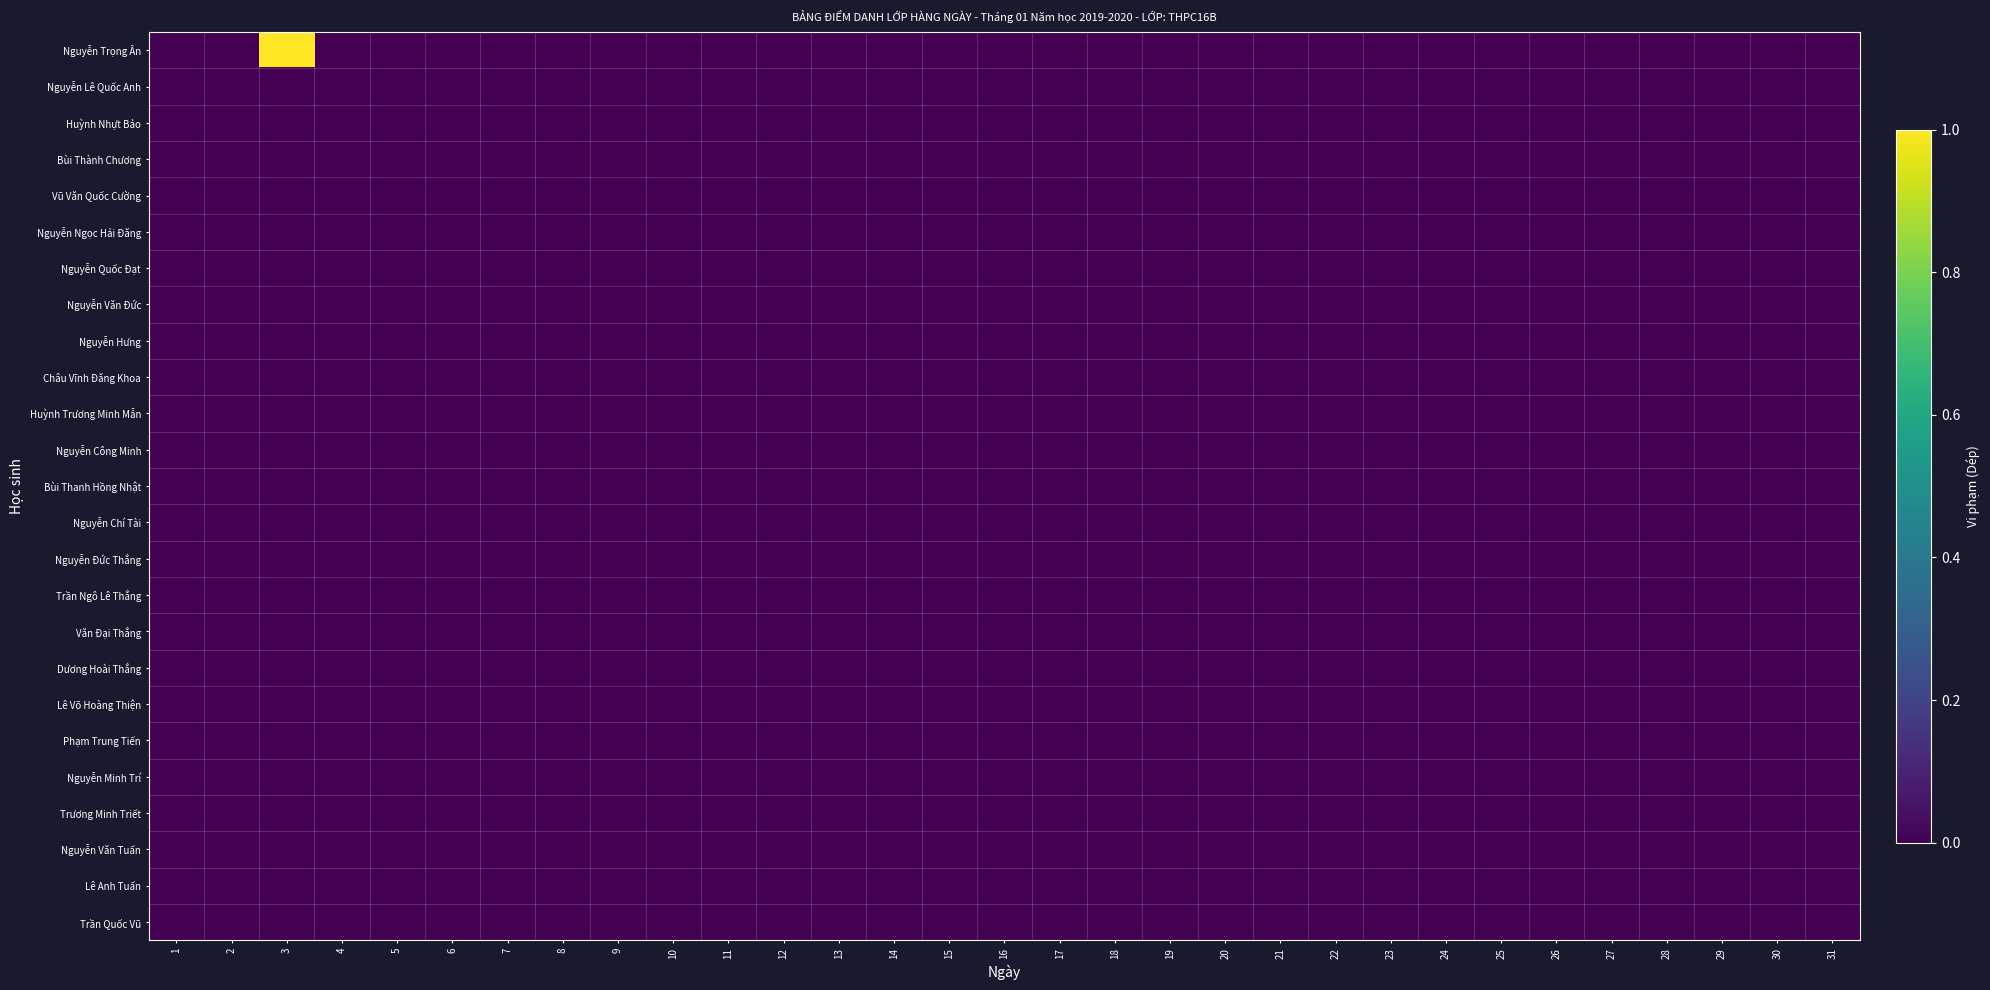

Reading left to right, extract all data points from this chart.

Nguyễn Trọng Ân: 1=0	2=0	3=1	4=0	5=0	6=0	7=0	8=0	9=0	10=0	11=0	12=0	13=0	14=0	15=0	16=0	17=0	18=0	19=0	20=0	21=0	22=0	23=0	24=0	25=0	26=0	27=0	28=0	29=0	30=0	31=0
Nguyễn Lê Quốc Anh: 1=0	2=0	3=0	4=0	5=0	6=0	7=0	8=0	9=0	10=0	11=0	12=0	13=0	14=0	15=0	16=0	17=0	18=0	19=0	20=0	21=0	22=0	23=0	24=0	25=0	26=0	27=0	28=0	29=0	30=0	31=0
Huỳnh Nhựt Bảo: 1=0	2=0	3=0	4=0	5=0	6=0	7=0	8=0	9=0	10=0	11=0	12=0	13=0	14=0	15=0	16=0	17=0	18=0	19=0	20=0	21=0	22=0	23=0	24=0	25=0	26=0	27=0	28=0	29=0	30=0	31=0
Bùi Thành Chương: 1=0	2=0	3=0	4=0	5=0	6=0	7=0	8=0	9=0	10=0	11=0	12=0	13=0	14=0	15=0	16=0	17=0	18=0	19=0	20=0	21=0	22=0	23=0	24=0	25=0	26=0	27=0	28=0	29=0	30=0	31=0
Vũ Văn Quốc Cường: 1=0	2=0	3=0	4=0	5=0	6=0	7=0	8=0	9=0	10=0	11=0	12=0	13=0	14=0	15=0	16=0	17=0	18=0	19=0	20=0	21=0	22=0	23=0	24=0	25=0	26=0	27=0	28=0	29=0	30=0	31=0
Nguyễn Ngọc Hải Đăng: 1=0	2=0	3=0	4=0	5=0	6=0	7=0	8=0	9=0	10=0	11=0	12=0	13=0	14=0	15=0	16=0	17=0	18=0	19=0	20=0	21=0	22=0	23=0	24=0	25=0	26=0	27=0	28=0	29=0	30=0	31=0
Nguyễn Quốc Đạt: 1=0	2=0	3=0	4=0	5=0	6=0	7=0	8=0	9=0	10=0	11=0	12=0	13=0	14=0	15=0	16=0	17=0	18=0	19=0	20=0	21=0	22=0	23=0	24=0	25=0	26=0	27=0	28=0	29=0	30=0	31=0
Nguyễn Văn Đức: 1=0	2=0	3=0	4=0	5=0	6=0	7=0	8=0	9=0	10=0	11=0	12=0	13=0	14=0	15=0	16=0	17=0	18=0	19=0	20=0	21=0	22=0	23=0	24=0	25=0	26=0	27=0	28=0	29=0	30=0	31=0
Nguyễn Hưng: 1=0	2=0	3=0	4=0	5=0	6=0	7=0	8=0	9=0	10=0	11=0	12=0	13=0	14=0	15=0	16=0	17=0	18=0	19=0	20=0	21=0	22=0	23=0	24=0	25=0	26=0	27=0	28=0	29=0	30=0	31=0
Châu Vĩnh Đăng Khoa: 1=0	2=0	3=0	4=0	5=0	6=0	7=0	8=0	9=0	10=0	11=0	12=0	13=0	14=0	15=0	16=0	17=0	18=0	19=0	20=0	21=0	22=0	23=0	24=0	25=0	26=0	27=0	28=0	29=0	30=0	31=0
Huỳnh Trương Minh Mẫn: 1=0	2=0	3=0	4=0	5=0	6=0	7=0	8=0	9=0	10=0	11=0	12=0	13=0	14=0	15=0	16=0	17=0	18=0	19=0	20=0	21=0	22=0	23=0	24=0	25=0	26=0	27=0	28=0	29=0	30=0	31=0
Nguyễn Công Minh: 1=0	2=0	3=0	4=0	5=0	6=0	7=0	8=0	9=0	10=0	11=0	12=0	13=0	14=0	15=0	16=0	17=0	18=0	19=0	20=0	21=0	22=0	23=0	24=0	25=0	26=0	27=0	28=0	29=0	30=0	31=0
Bùi Thanh Hồng Nhật: 1=0	2=0	3=0	4=0	5=0	6=0	7=0	8=0	9=0	10=0	11=0	12=0	13=0	14=0	15=0	16=0	17=0	18=0	19=0	20=0	21=0	22=0	23=0	24=0	25=0	26=0	27=0	28=0	29=0	30=0	31=0
Nguyễn Chí Tài: 1=0	2=0	3=0	4=0	5=0	6=0	7=0	8=0	9=0	10=0	11=0	12=0	13=0	14=0	15=0	16=0	17=0	18=0	19=0	20=0	21=0	22=0	23=0	24=0	25=0	26=0	27=0	28=0	29=0	30=0	31=0
Nguyễn Đức Thắng: 1=0	2=0	3=0	4=0	5=0	6=0	7=0	8=0	9=0	10=0	11=0	12=0	13=0	14=0	15=0	16=0	17=0	18=0	19=0	20=0	21=0	22=0	23=0	24=0	25=0	26=0	27=0	28=0	29=0	30=0	31=0
Trần Ngô Lê Thắng: 1=0	2=0	3=0	4=0	5=0	6=0	7=0	8=0	9=0	10=0	11=0	12=0	13=0	14=0	15=0	16=0	17=0	18=0	19=0	20=0	21=0	22=0	23=0	24=0	25=0	26=0	27=0	28=0	29=0	30=0	31=0
Văn Đại Thắng: 1=0	2=0	3=0	4=0	5=0	6=0	7=0	8=0	9=0	10=0	11=0	12=0	13=0	14=0	15=0	16=0	17=0	18=0	19=0	20=0	21=0	22=0	23=0	24=0	25=0	26=0	27=0	28=0	29=0	30=0	31=0
Dương Hoài Thắng: 1=0	2=0	3=0	4=0	5=0	6=0	7=0	8=0	9=0	10=0	11=0	12=0	13=0	14=0	15=0	16=0	17=0	18=0	19=0	20=0	21=0	22=0	23=0	24=0	25=0	26=0	27=0	28=0	29=0	30=0	31=0
Lê Võ Hoàng Thiện: 1=0	2=0	3=0	4=0	5=0	6=0	7=0	8=0	9=0	10=0	11=0	12=0	13=0	14=0	15=0	16=0	17=0	18=0	19=0	20=0	21=0	22=0	23=0	24=0	25=0	26=0	27=0	28=0	29=0	30=0	31=0
Phạm Trung Tiến: 1=0	2=0	3=0	4=0	5=0	6=0	7=0	8=0	9=0	10=0	11=0	12=0	13=0	14=0	15=0	16=0	17=0	18=0	19=0	20=0	21=0	22=0	23=0	24=0	25=0	26=0	27=0	28=0	29=0	30=0	31=0
Nguyễn Minh Trí: 1=0	2=0	3=0	4=0	5=0	6=0	7=0	8=0	9=0	10=0	11=0	12=0	13=0	14=0	15=0	16=0	17=0	18=0	19=0	20=0	21=0	22=0	23=0	24=0	25=0	26=0	27=0	28=0	29=0	30=0	31=0
Trương Minh Triết: 1=0	2=0	3=0	4=0	5=0	6=0	7=0	8=0	9=0	10=0	11=0	12=0	13=0	14=0	15=0	16=0	17=0	18=0	19=0	20=0	21=0	22=0	23=0	24=0	25=0	26=0	27=0	28=0	29=0	30=0	31=0
Nguyễn Văn Tuấn: 1=0	2=0	3=0	4=0	5=0	6=0	7=0	8=0	9=0	10=0	11=0	12=0	13=0	14=0	15=0	16=0	17=0	18=0	19=0	20=0	21=0	22=0	23=0	24=0	25=0	26=0	27=0	28=0	29=0	30=0	31=0
Lê Anh Tuấn: 1=0	2=0	3=0	4=0	5=0	6=0	7=0	8=0	9=0	10=0	11=0	12=0	13=0	14=0	15=0	16=0	17=0	18=0	19=0	20=0	21=0	22=0	23=0	24=0	25=0	26=0	27=0	28=0	29=0	30=0	31=0
Trần Quốc Vũ: 1=0	2=0	3=0	4=0	5=0	6=0	7=0	8=0	9=0	10=0	11=0	12=0	13=0	14=0	15=0	16=0	17=0	18=0	19=0	20=0	21=0	22=0	23=0	24=0	25=0	26=0	27=0	28=0	29=0	30=0	31=0